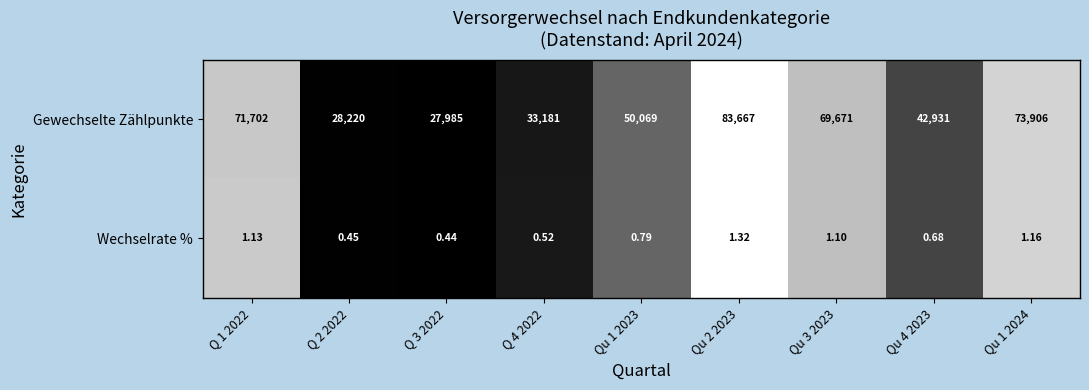

Which series has the widest spread of values?

Gewechselte Zählpunkte